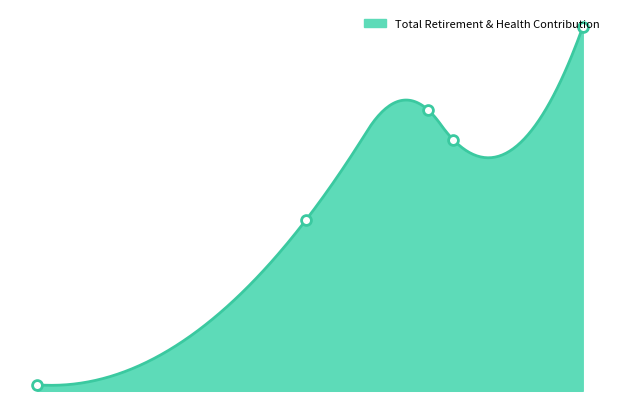

Which has a higher value, 106930 or 71962?

106930